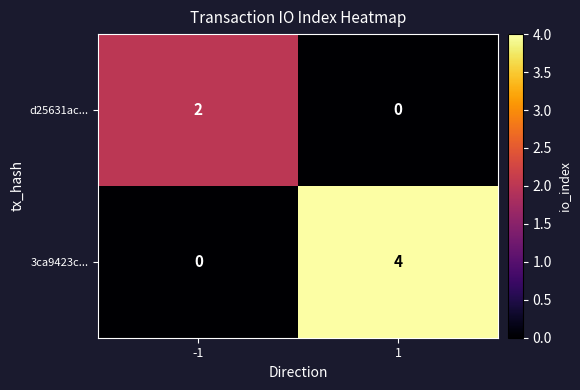

List the labels in order of d25631ac... value, smallest first.

1, -1